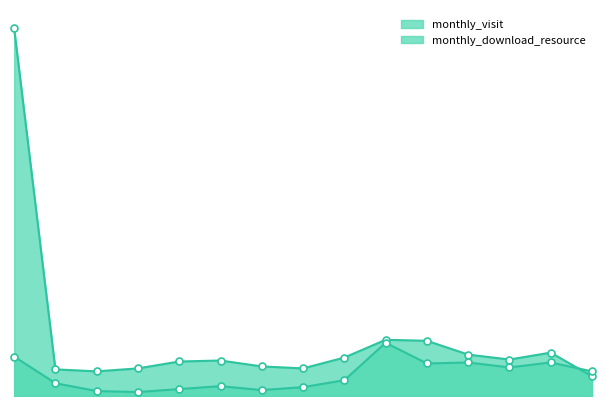

Is the value of monthly_visit at 2023-09 greater than the value of monthly_download_resource at 2023-06?

Yes